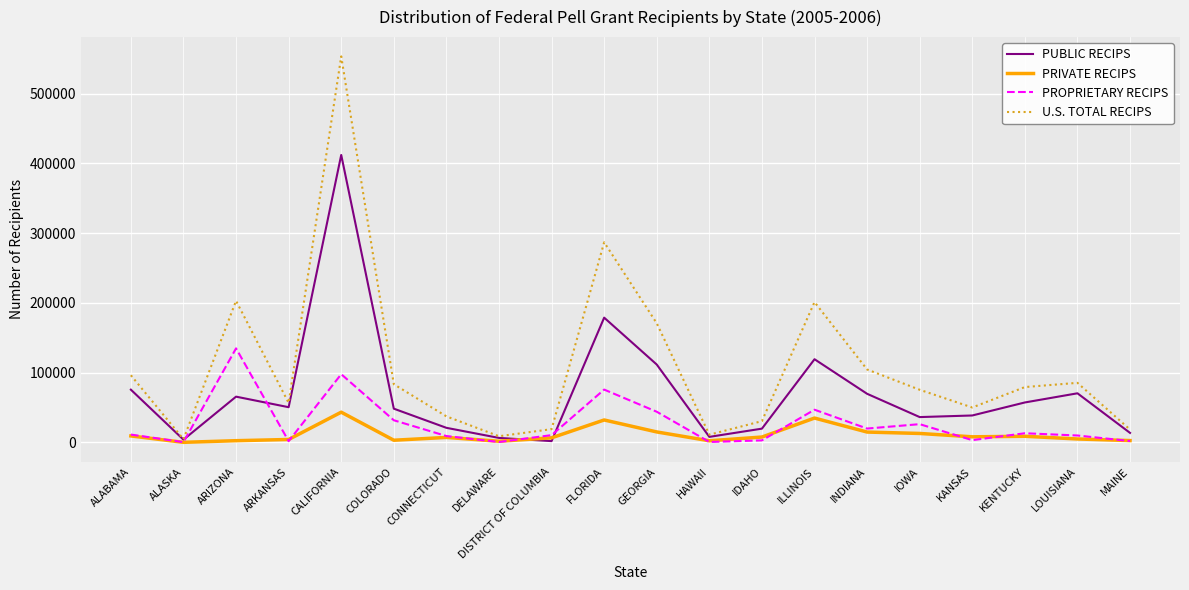

How many interior local peaks does the PROPRIETARY RECIPS series have?

6